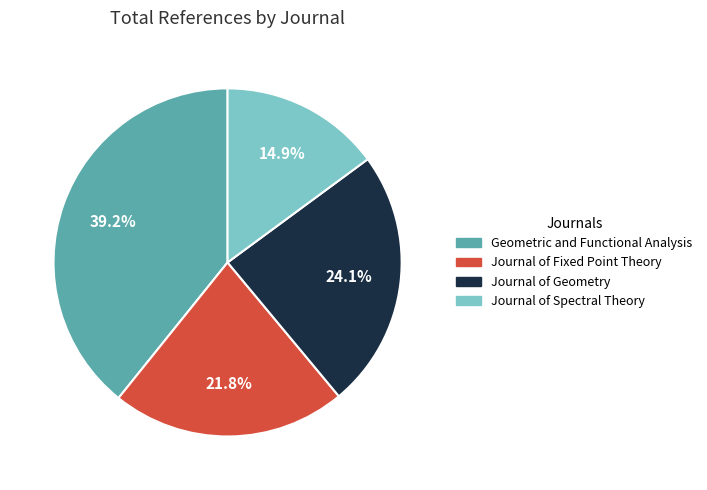

Does Geometric and Functional Analysis represent more than half of the total?

No